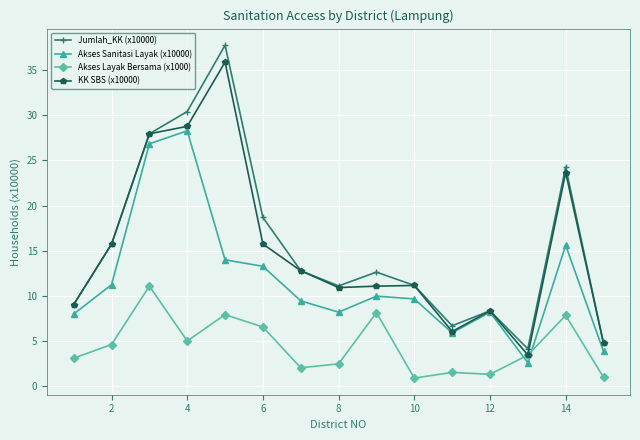

At how many categories does at least one series exceed 26?

3